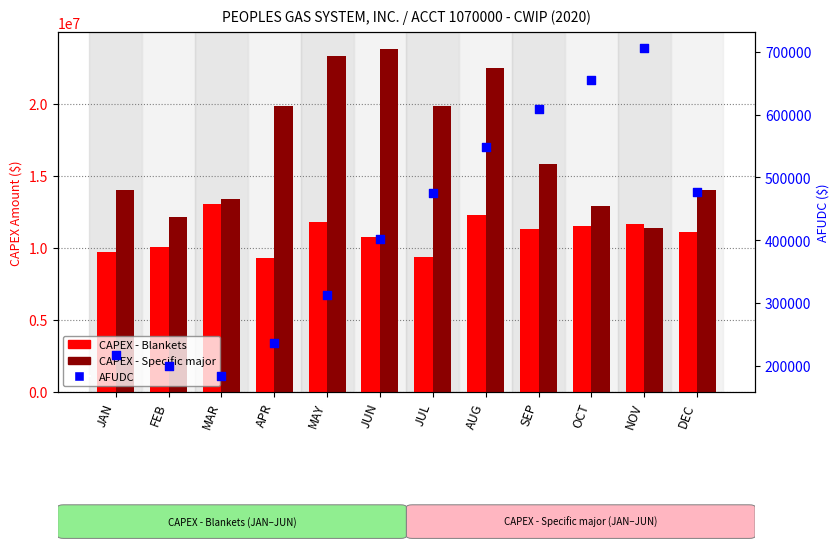

Which series reaches the maximum Y coordinate?

CAPEX - Specific major